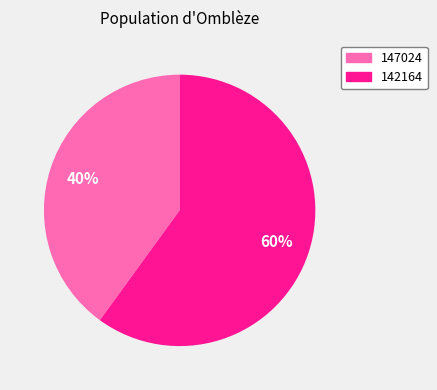

Rank the categories by value from lowest to highest.

147024, 142164